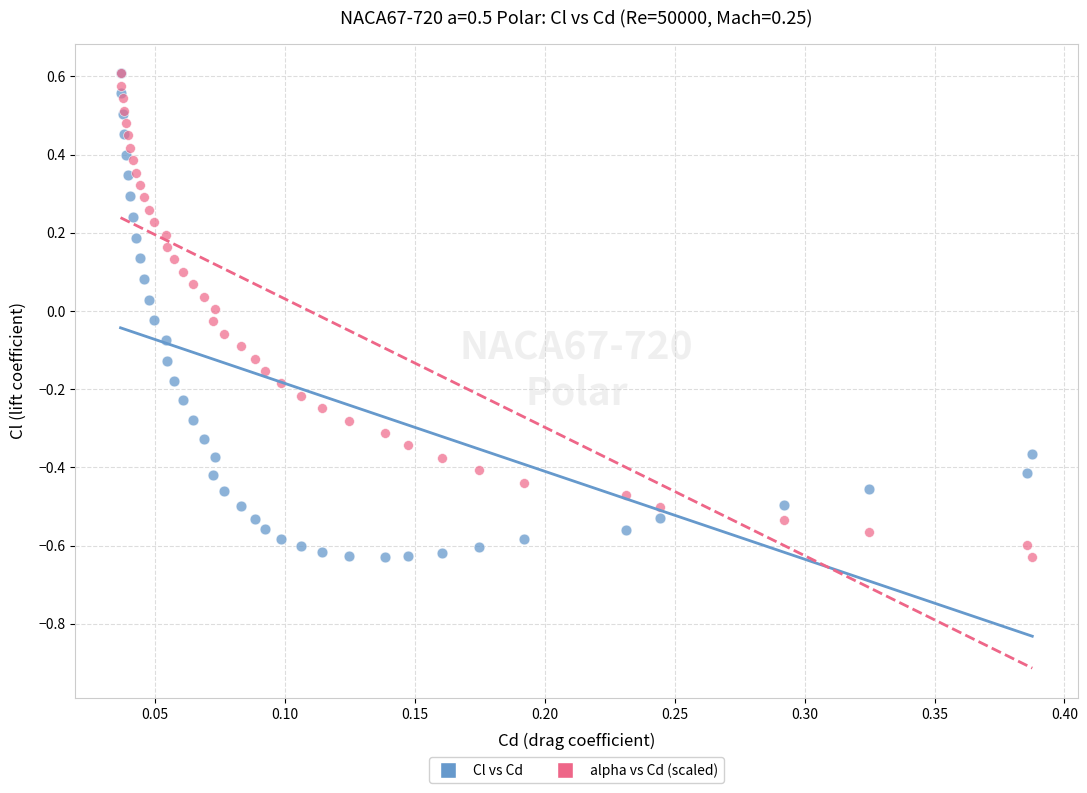

What are all the series names shown in the legend?

Cl vs Cd, alpha vs Cd (scaled)